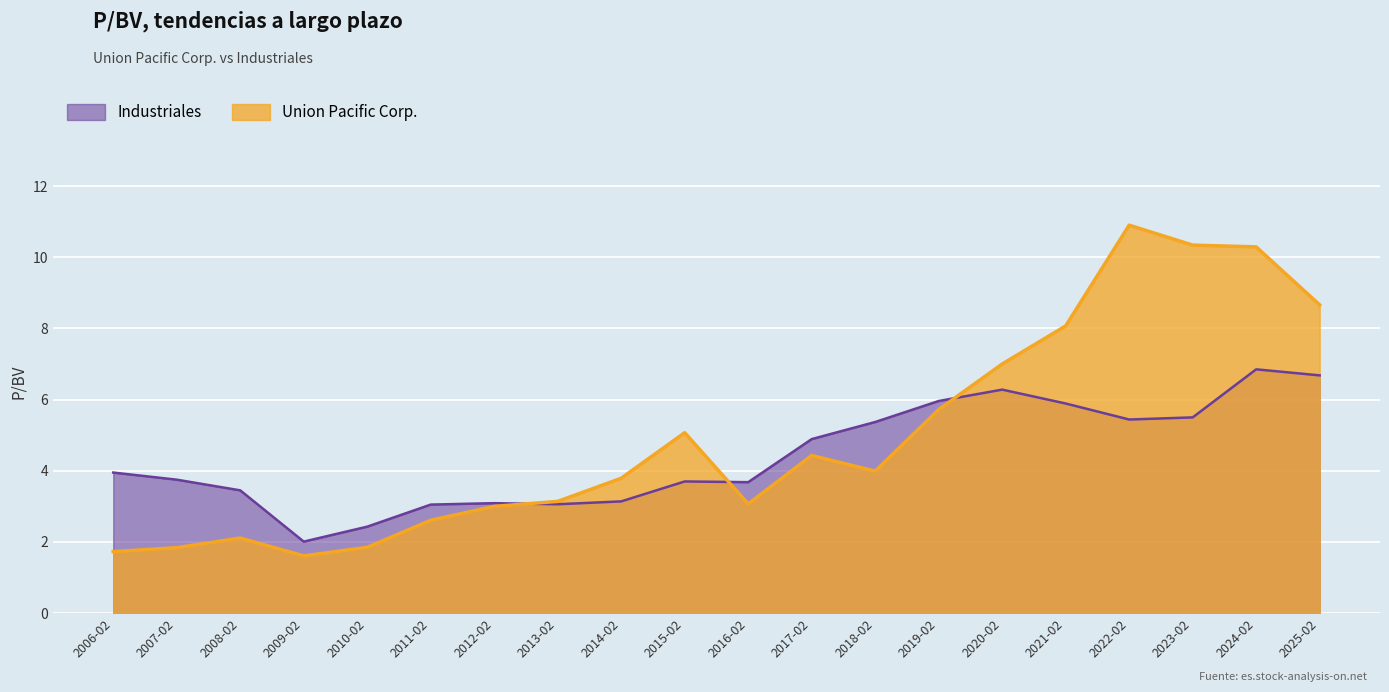

What is the average value of the Union Pacific Corp. series?

5.0